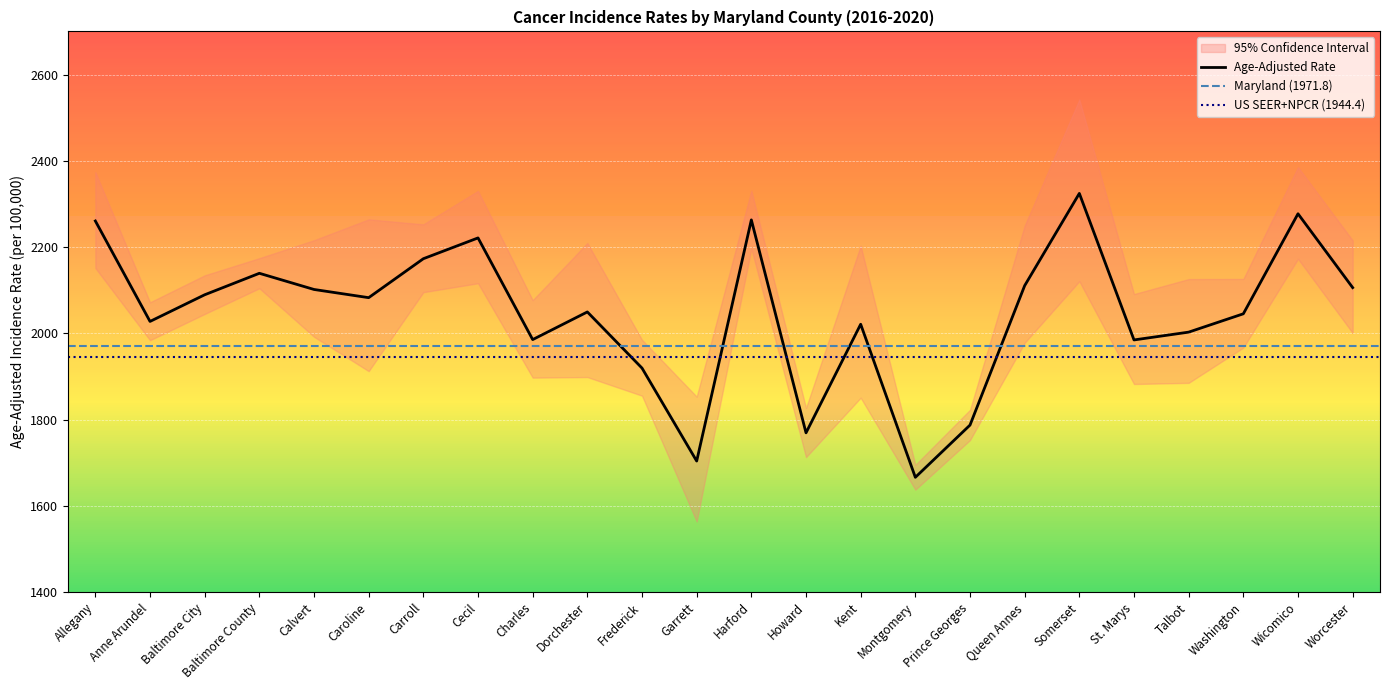

What is the label of the 4th point from the right?

Talbot